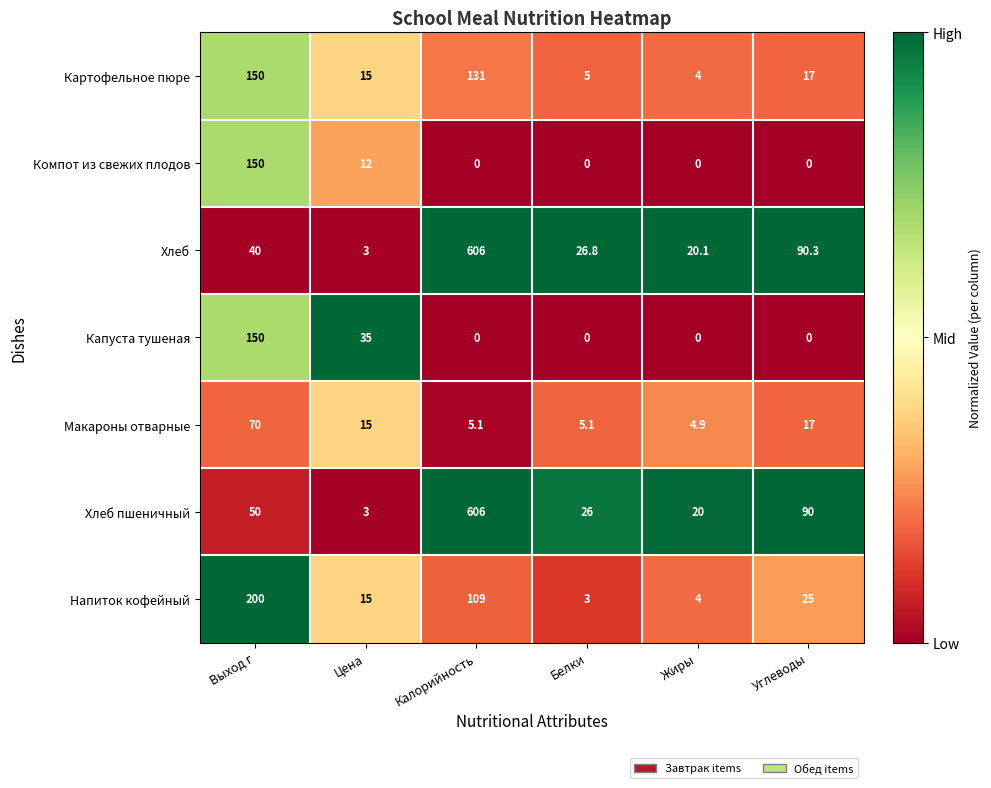

What is the sum of the Напиток кофейный values at Калорийность and Выход г?

309.0